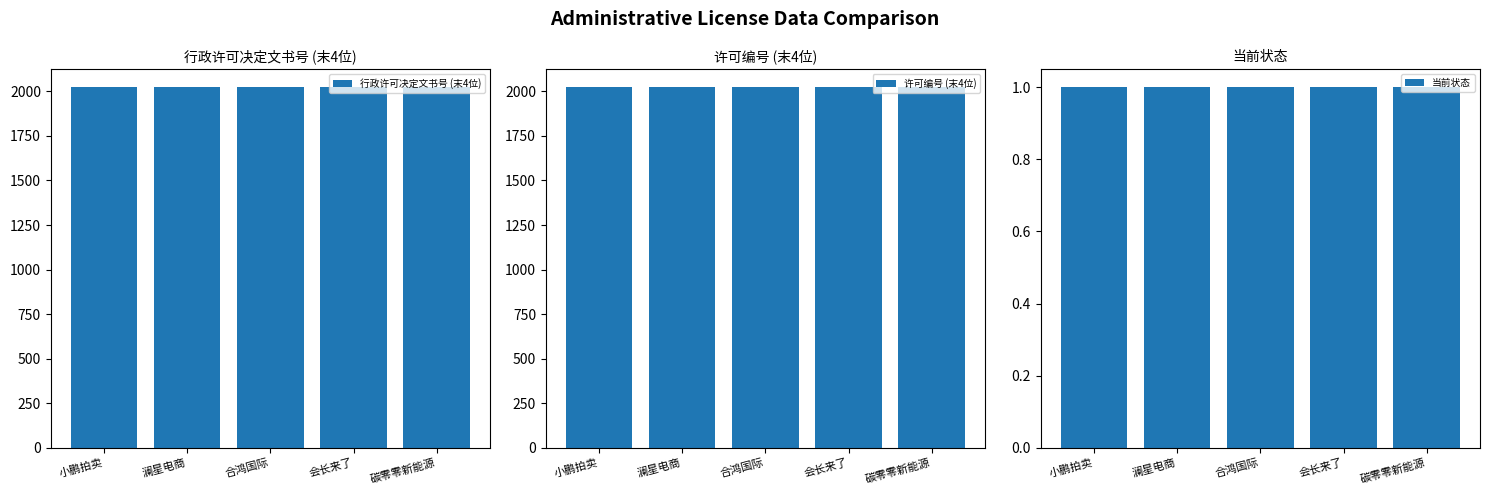

What is the value of the 许可编号 (末4位) bar at the 4th from the left?

2023